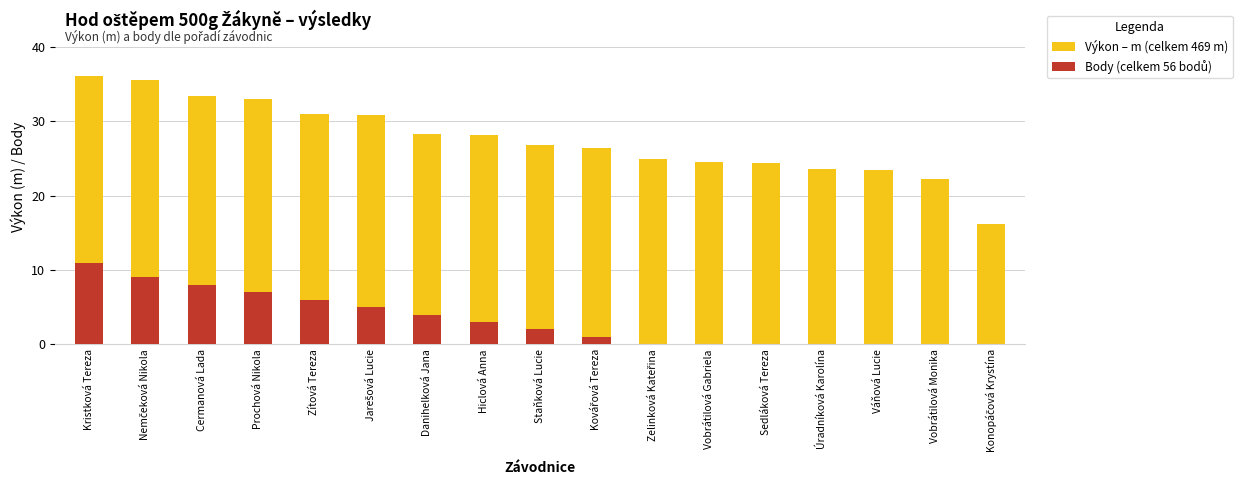

What is the label of the 7th bar from the left?

Danihelková Jana